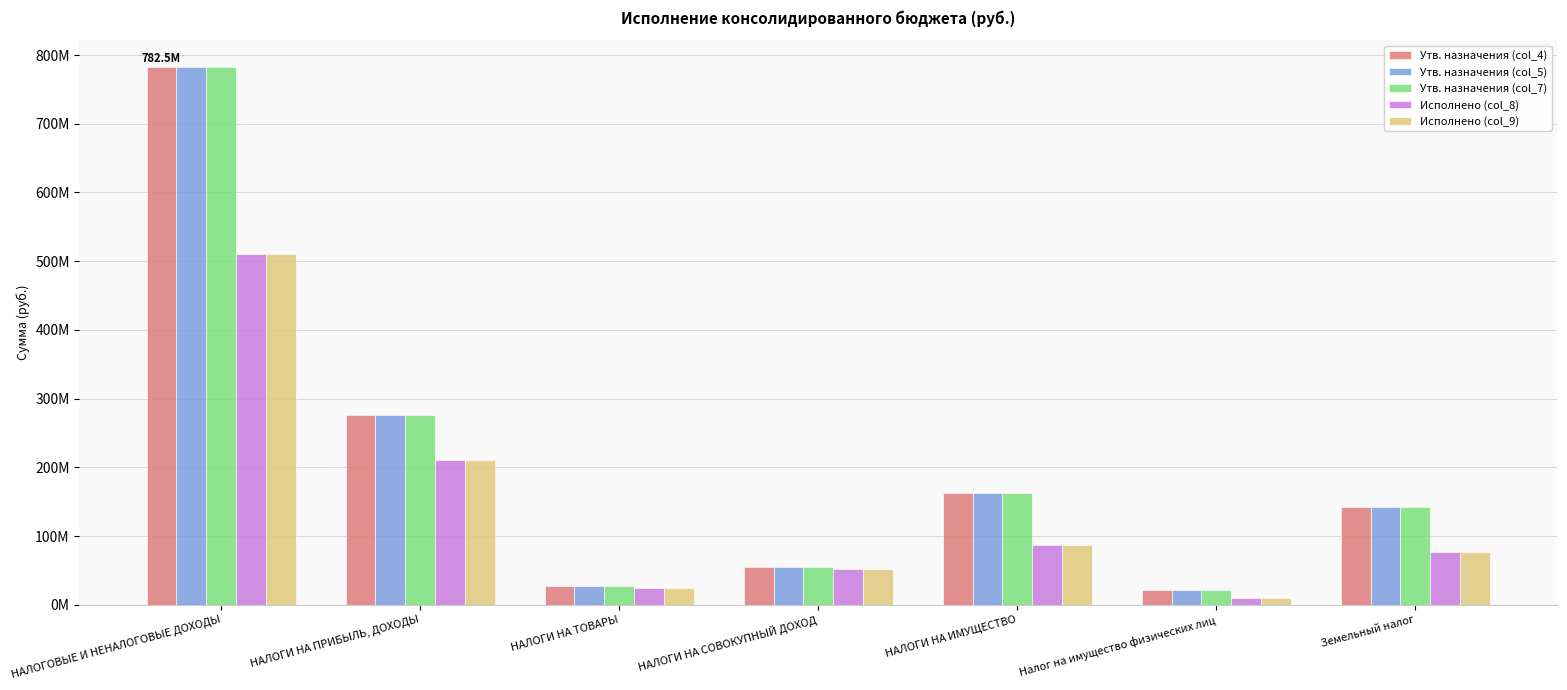

What are all the series names shown in the legend?

Утв. назначения (col_4), Утв. назначения (col_5), Утв. назначения (col_7), Исполнено (col_8), Исполнено (col_9)